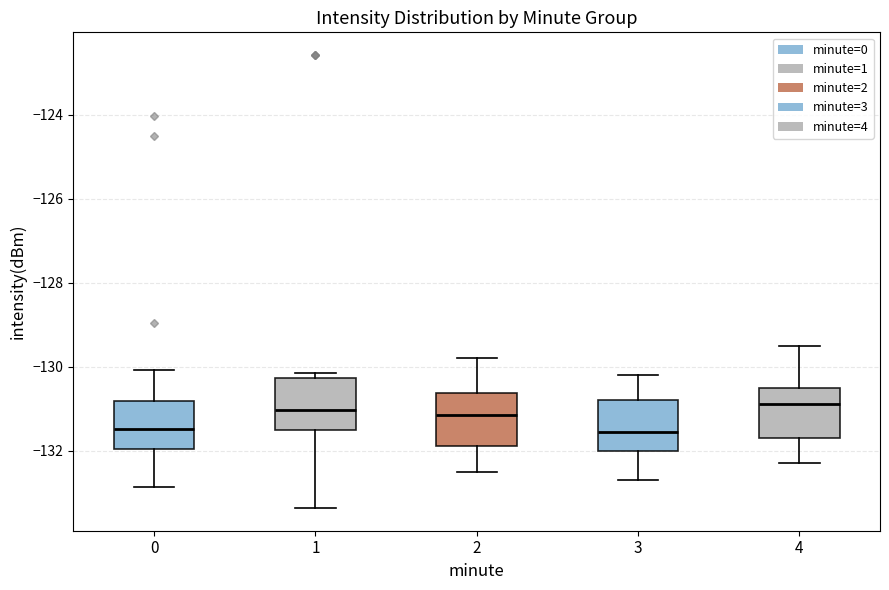

Where is the upper edge of the box at x = 3 on the y-axis? The values are not printed on the chart, so give them approximately, as read against the axis.

-130.8